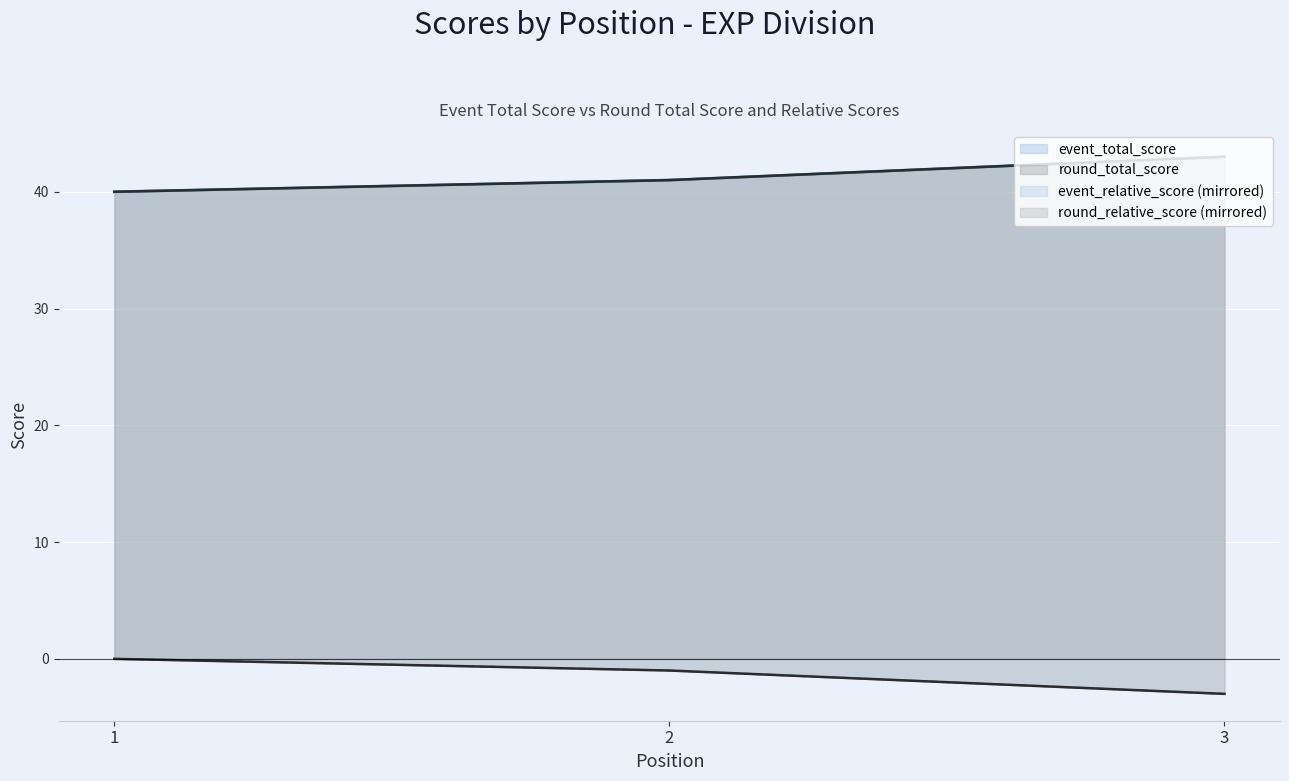

Rank the categories by event_relative_score value from highest to lowest.

3, 2, 1